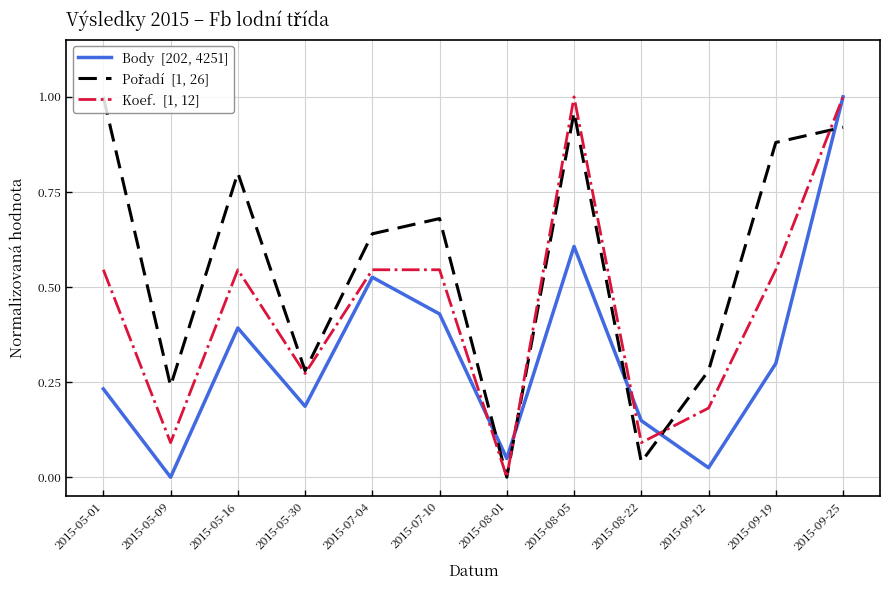

At which category is the sum across all series the highest?

2015-09-25